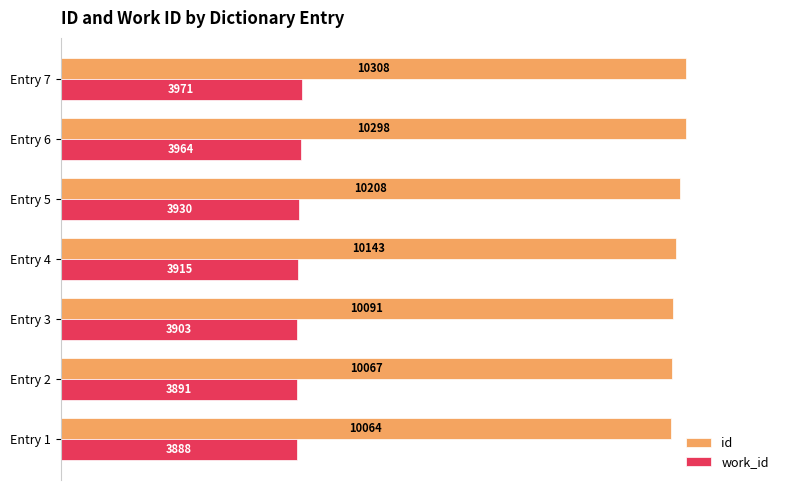

The id series shows 10298 at Entry 6. True or false?

True